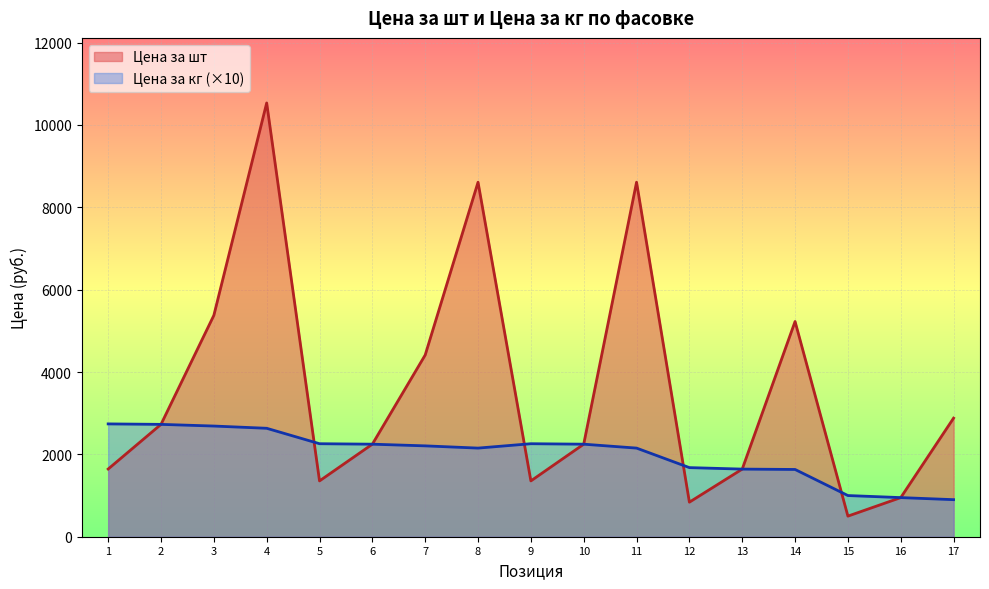

At how many categories does at least one series exceed 7040?

3